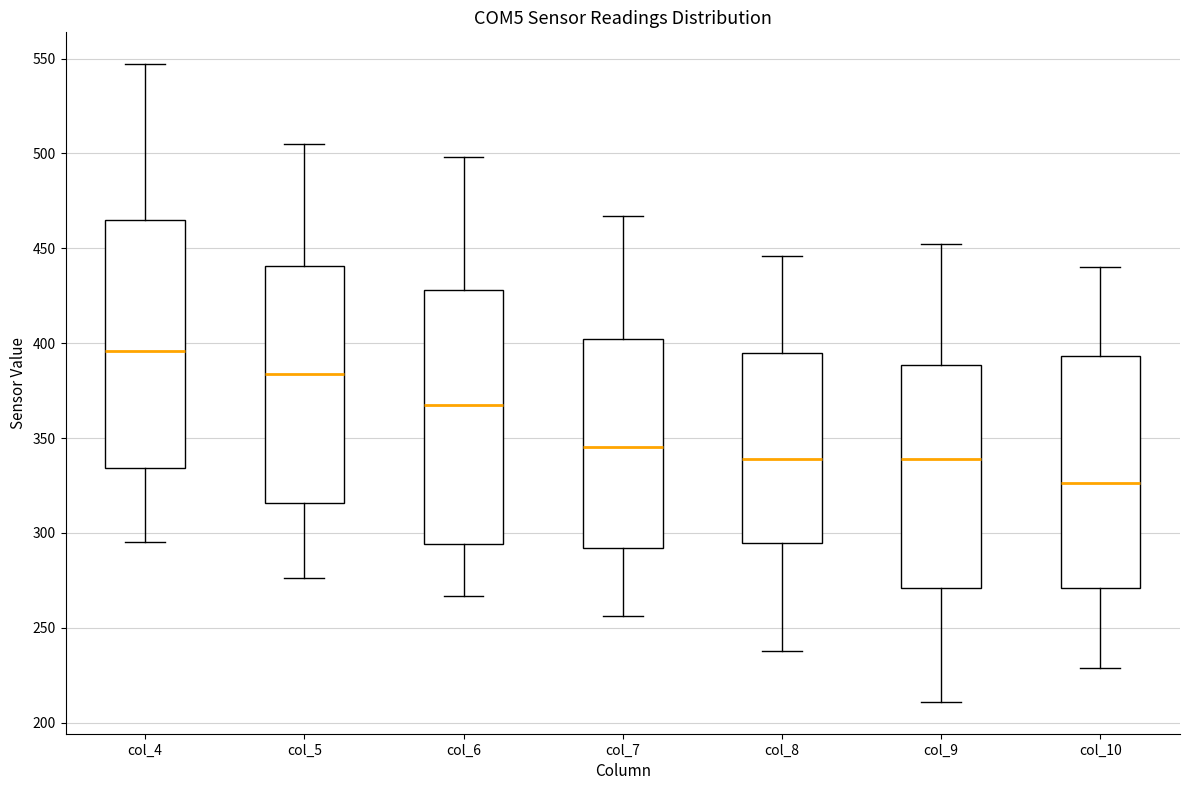

Which box has the lowest median line?

col_10